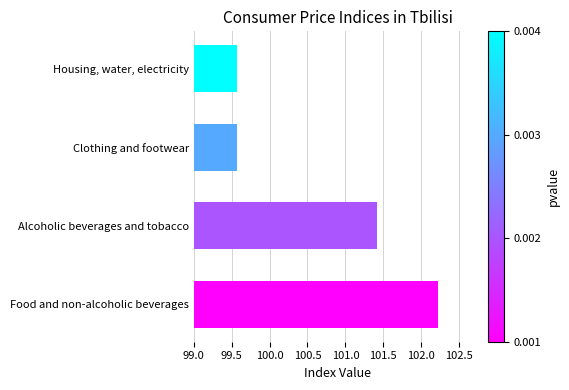

List the labels in order of value, smallest first.

Clothing and footwear, Housing, water, electricity, Alcoholic beverages and tobacco, Food and non-alcoholic beverages